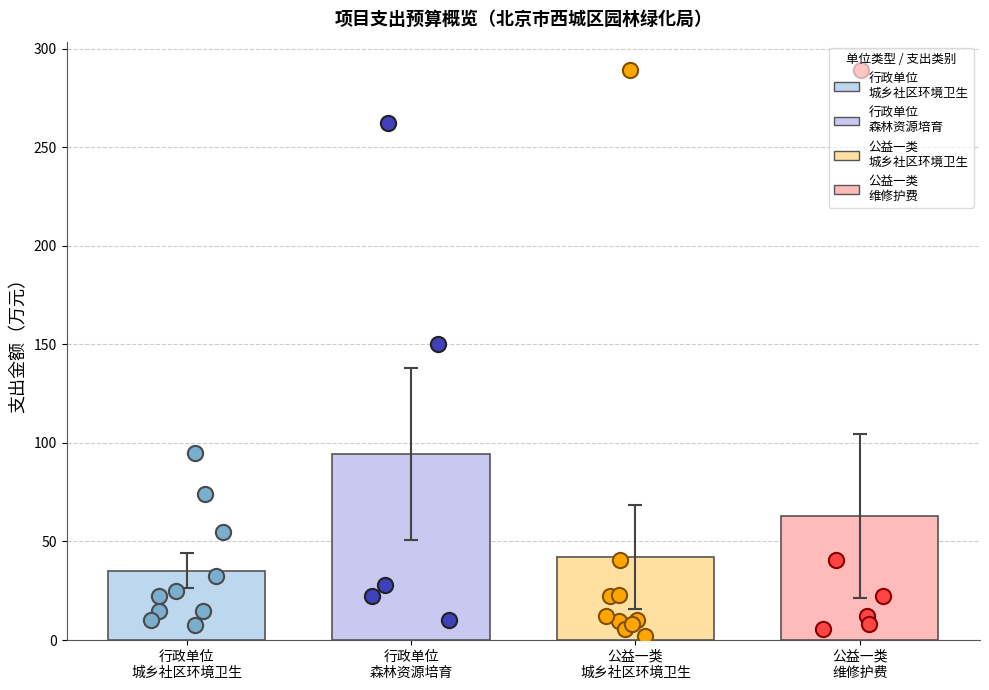

What is the change in value from 治理杨柳飞絮专项经费 to 园林绿化资源动态监测评价服务?

-44.8